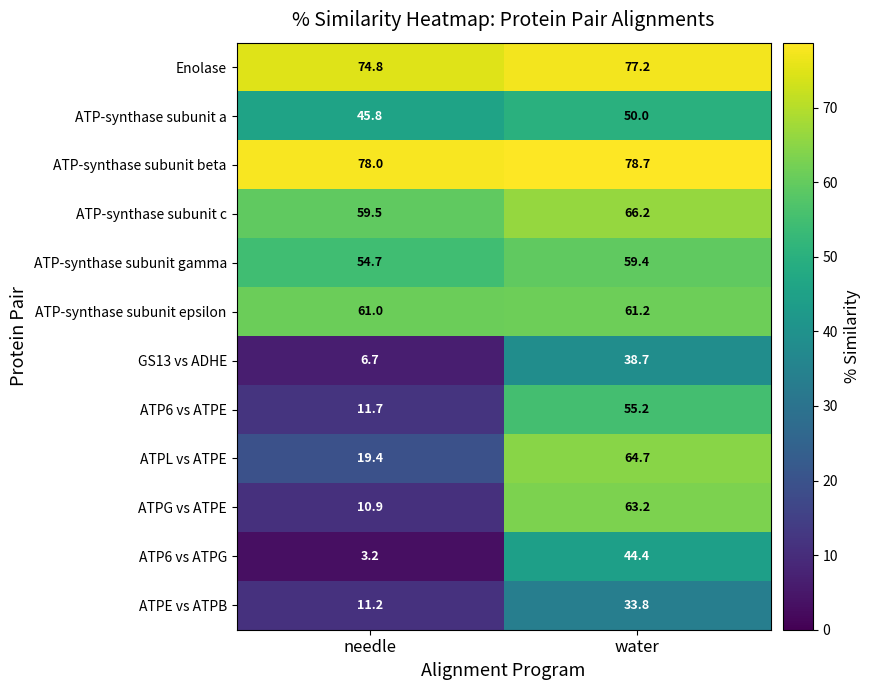

What is the difference between the maximum and minimum values in the ATP-synthase subunit a series?

4.2